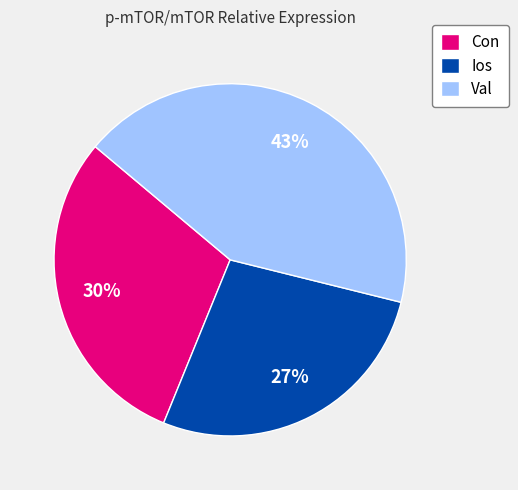

To the nearest percent, what is the combined percentage of Val and Ios?

70%